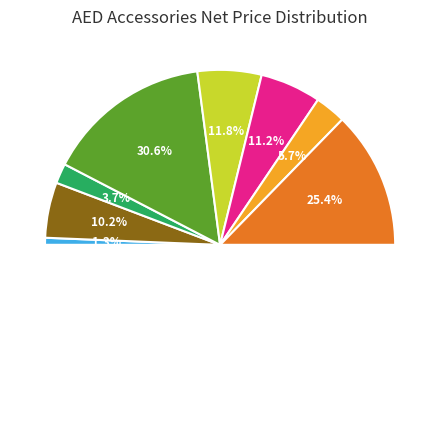

What is the total percentage of STAT-PADZ II ELECTRODE SINGLE and STAT-PADZ II ELECTRODE CS?

34.3%